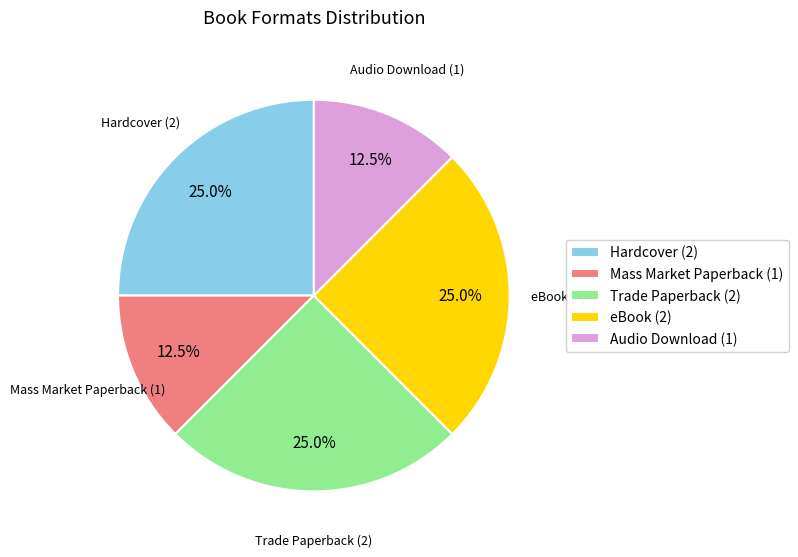

Does eBook account for over 50% of the chart?

No